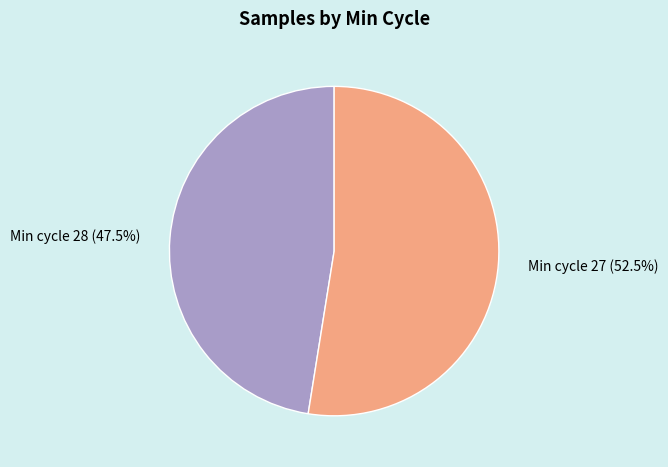

How many segments does this pie chart have?

2